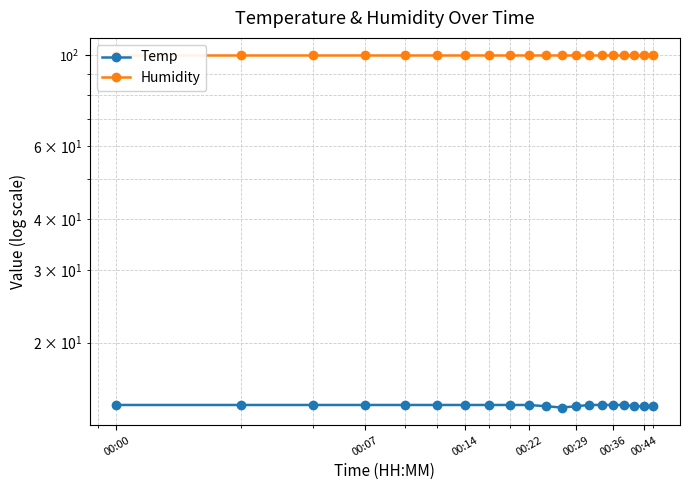

What is the greatest value displayed?

99.9